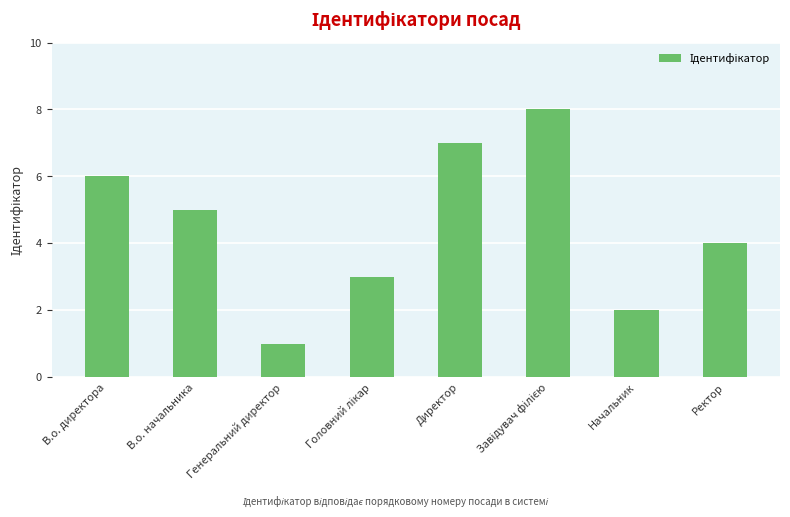

What is the difference between the maximum and second lowest values?

6